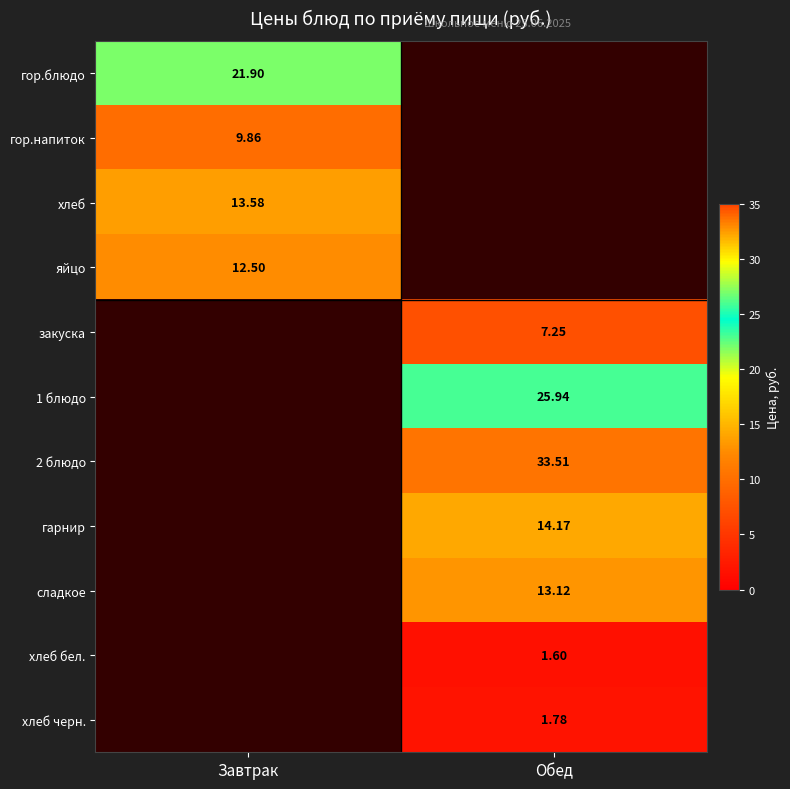

At which label does хлеб бел. first exceed 1?

Обед